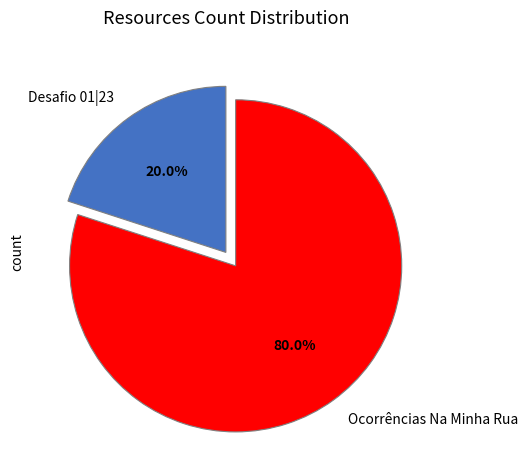

Approximately how many times larger is the value at Ocorrências Na Minha Rua compared to Desafio 01|23?

4.0